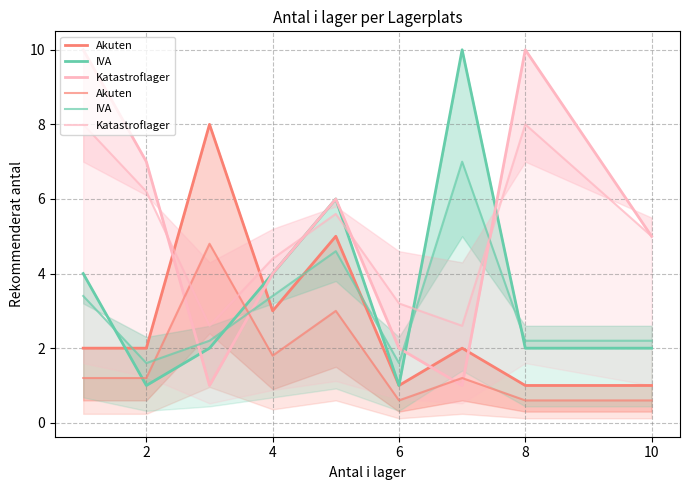

How many data points does each series have?

9